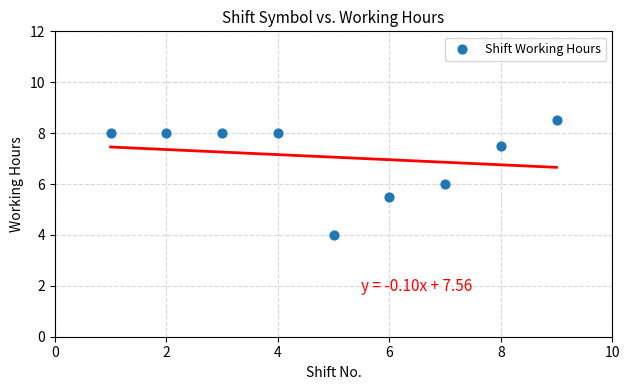

What is the range of X values (max minus min)?

8.0